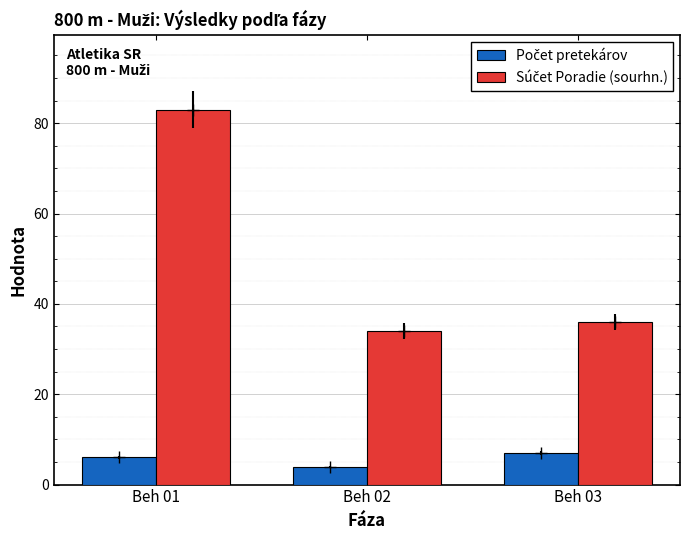

Does the chart contain any negative values?

No